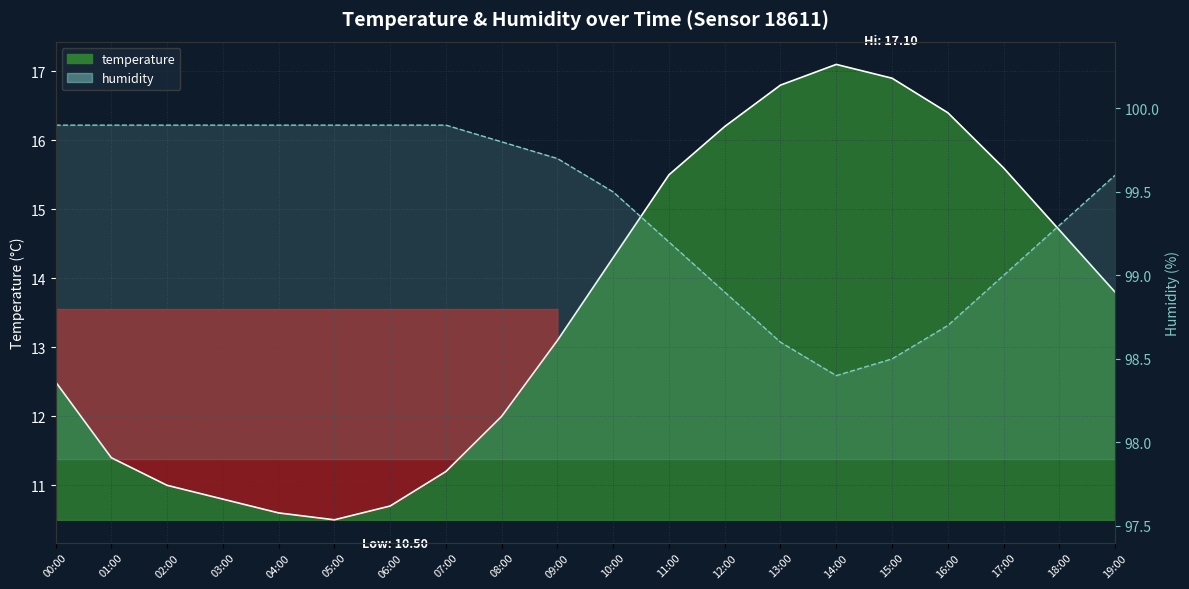

List the labels in order of humidity value, largest first.

00:00, 01:00, 02:00, 03:00, 04:00, 05:00, 06:00, 07:00, 08:00, 09:00, 19:00, 10:00, 18:00, 11:00, 17:00, 12:00, 16:00, 13:00, 15:00, 14:00